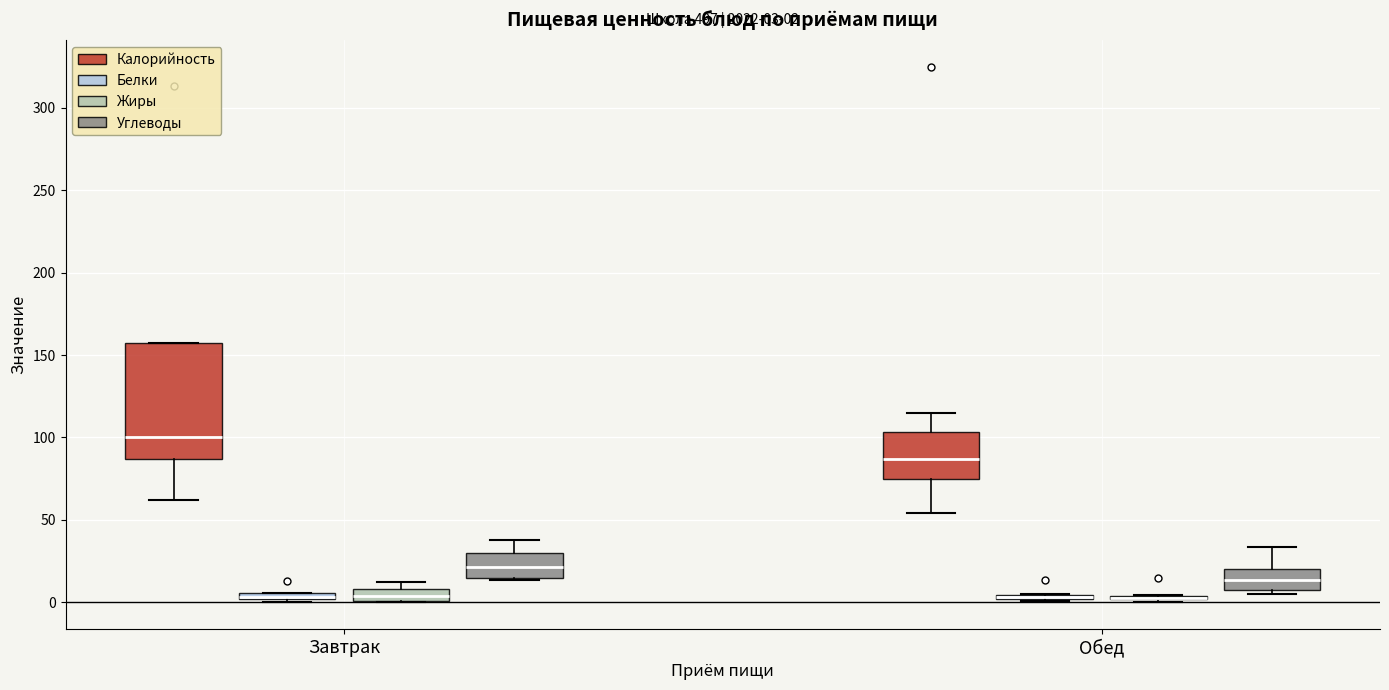

Which box is the tallest, from its lower edge to its upper edge?

Завтрак (Калорийность)